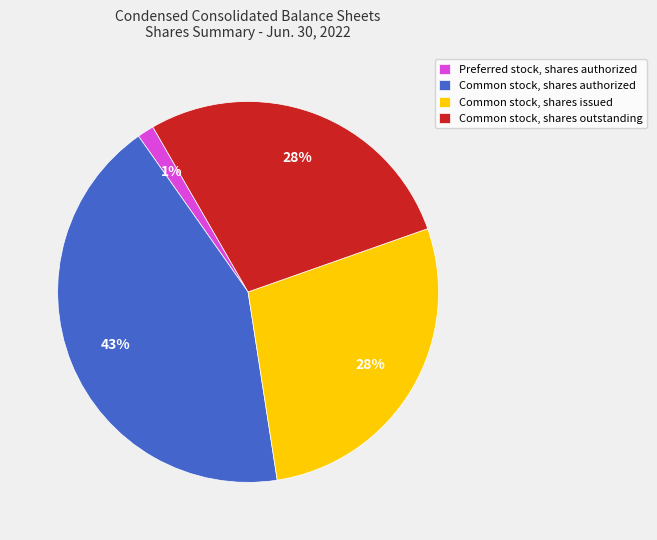

How many segments does this pie chart have?

4